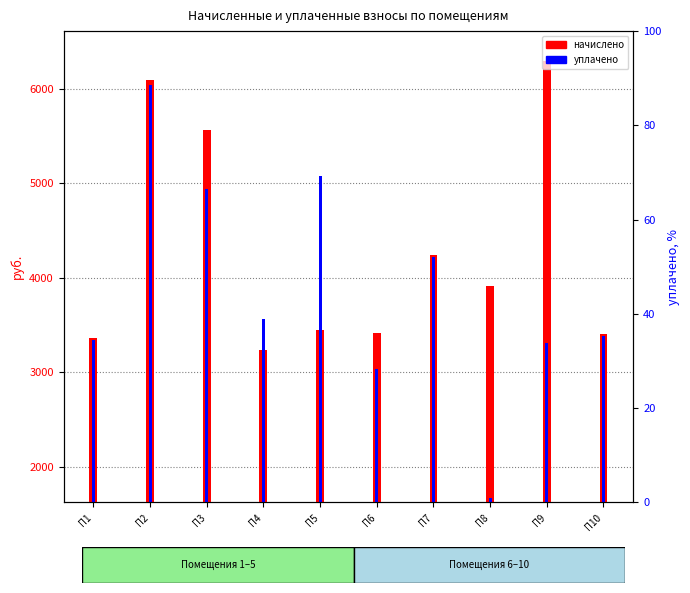

Rank the series by their average value, from highest to lowest.

начислено, уплачено